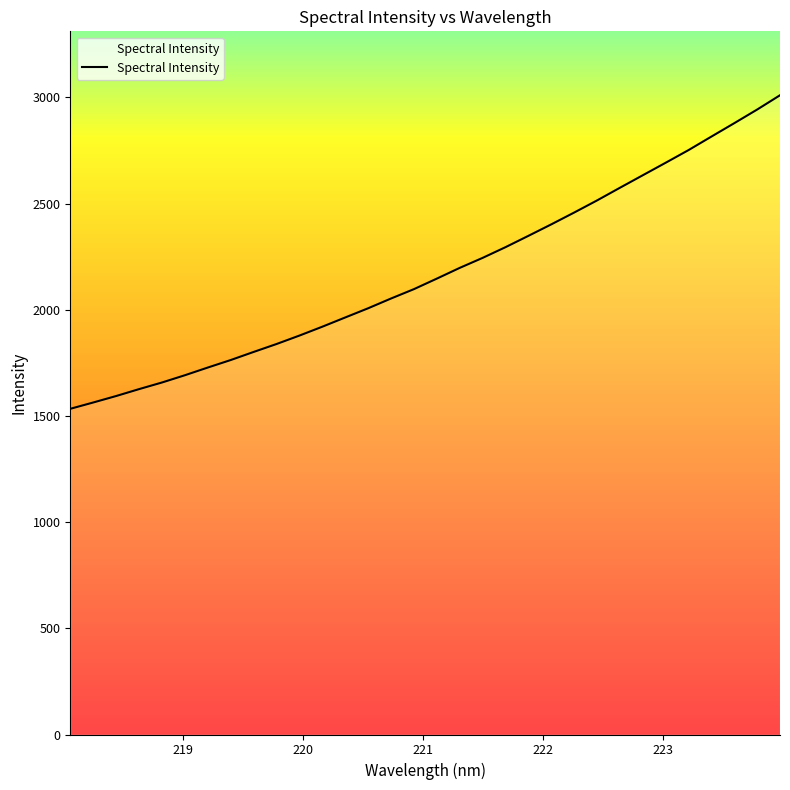

What is the difference between the maximum and minimum values?

1476.6